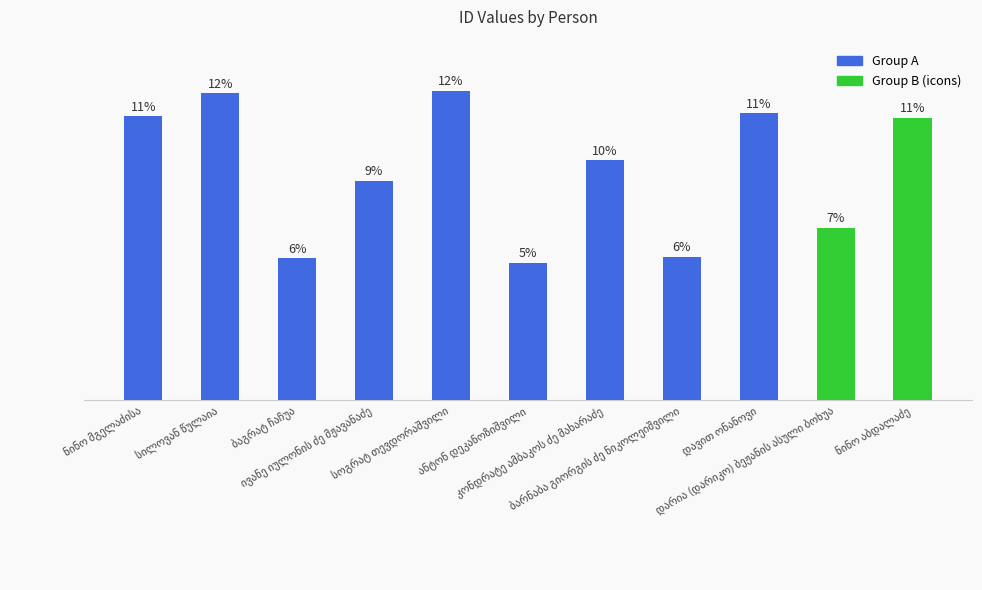

Are the bars horizontal?

No